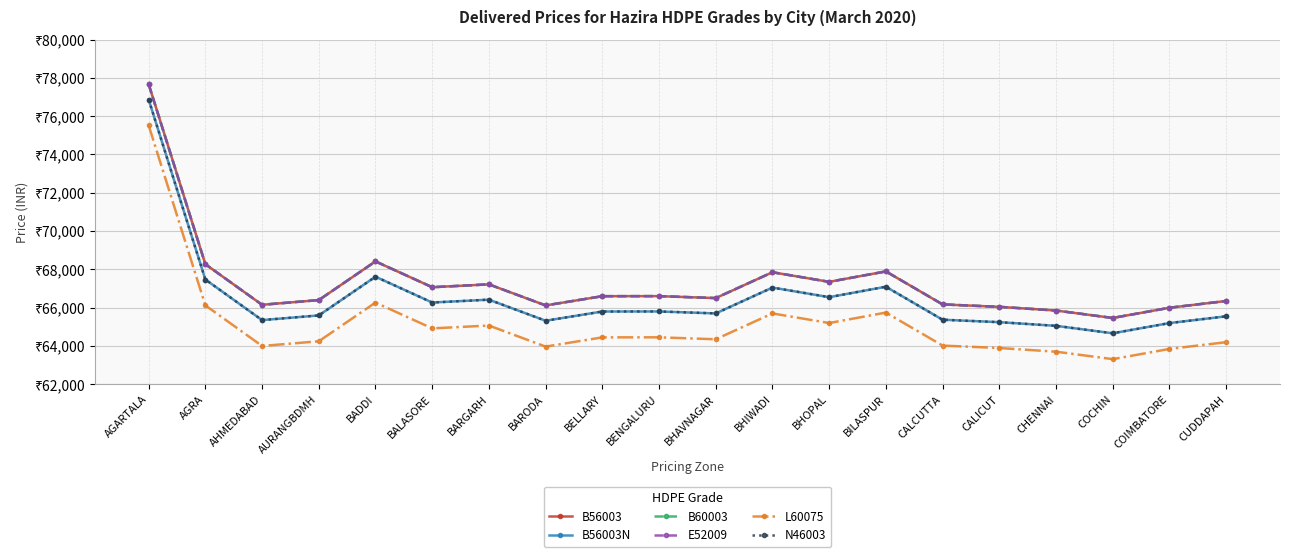

Where is the first local minimum for E52009?

AHMEDABAD